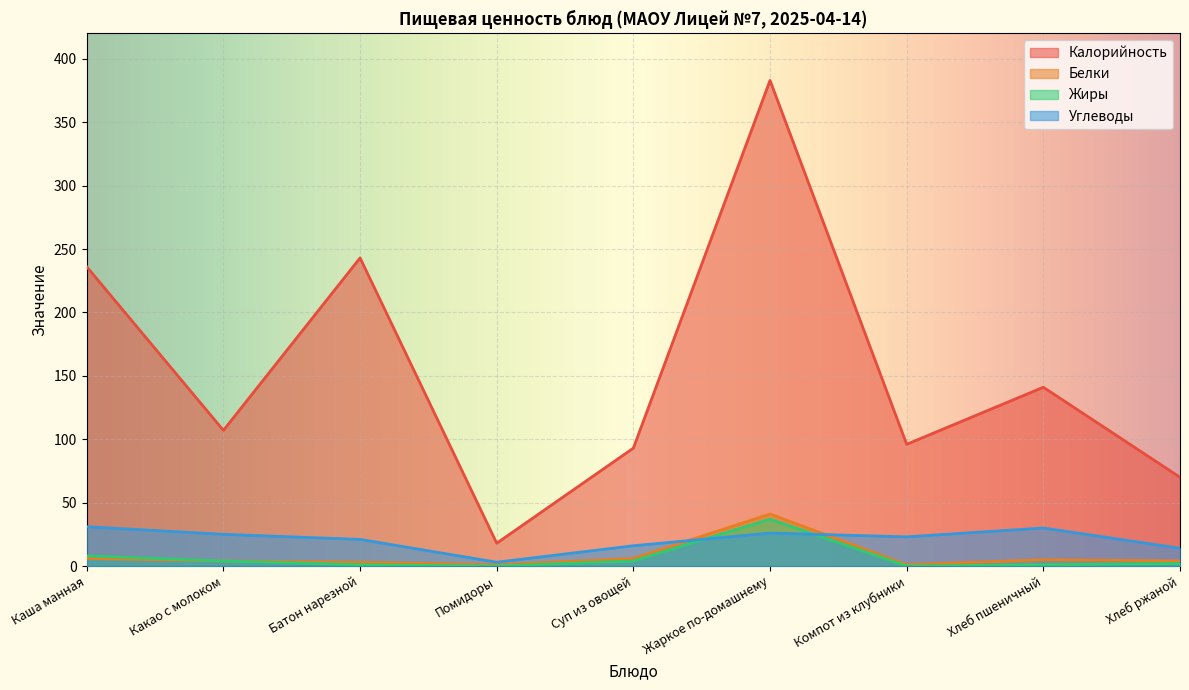

The value of Калорийность at Батон нарезной is 243. True or false?

True